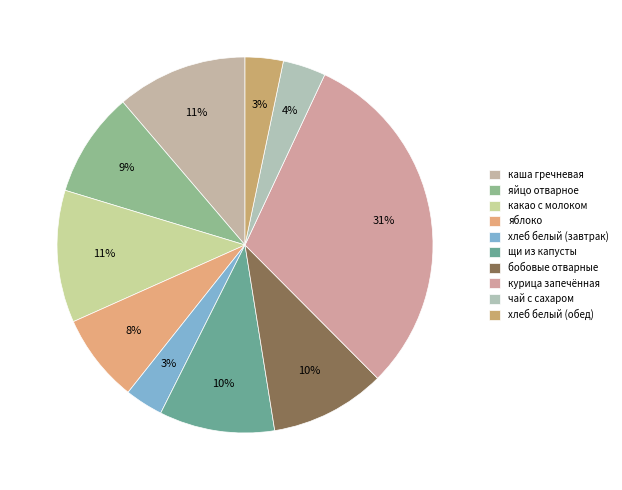

To the nearest percent, what percentage of the pie is хлеб белый (завтрак)?

3%